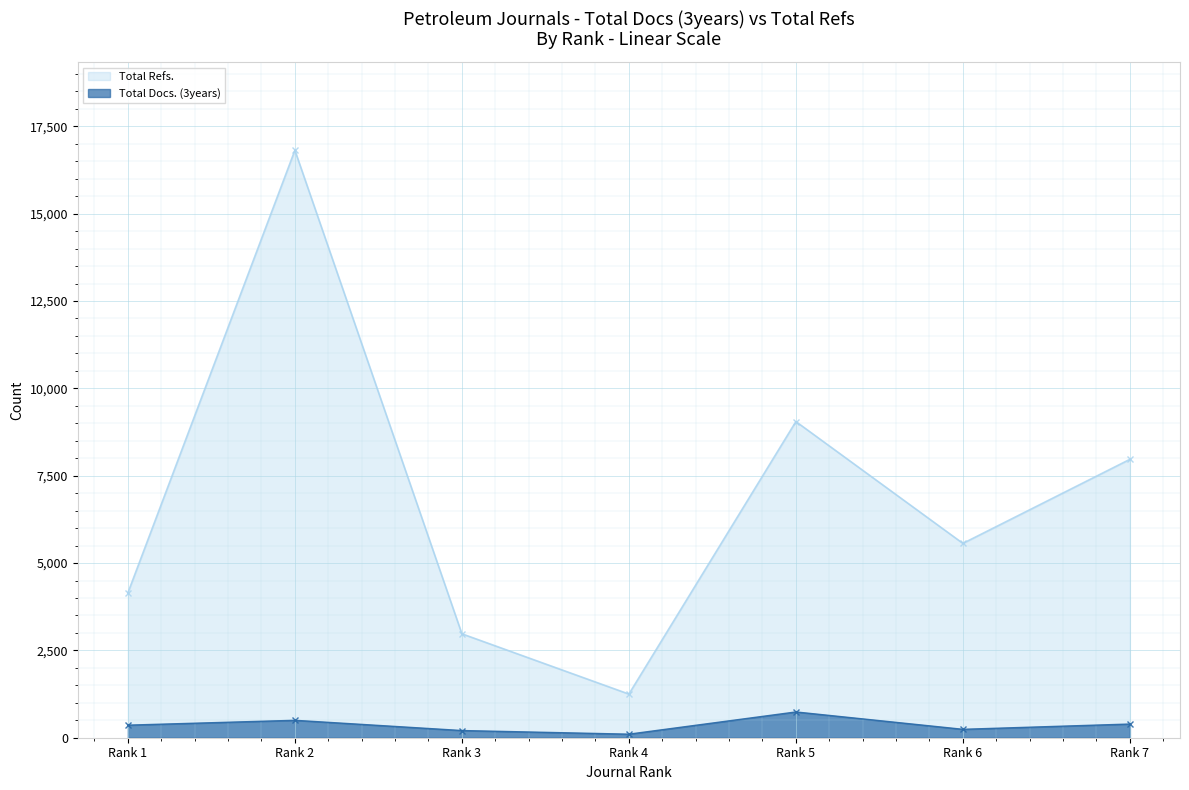

Rank the series by their maximum value, from highest to lowest.

Total Refs., Total Docs. (3years)